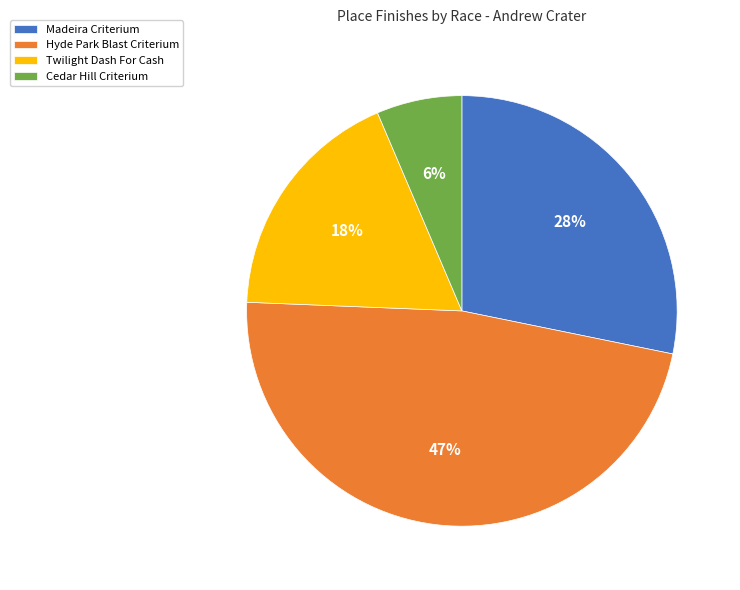

What is the ratio of the value at Hyde Park Blast Criterium to the value at Madeira Criterium?

1.7